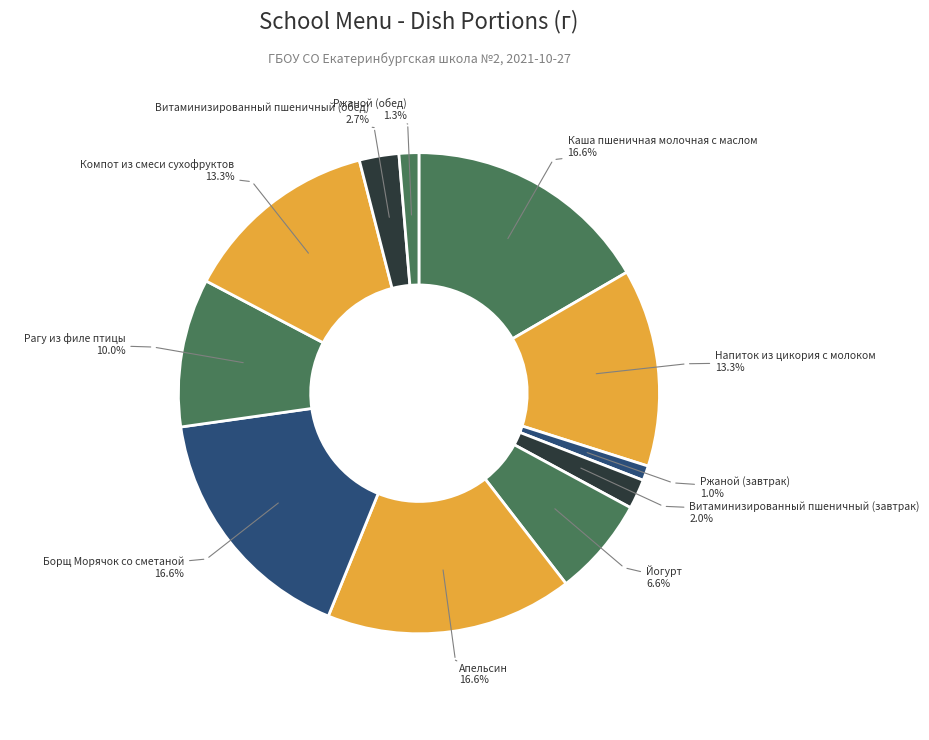

How many segments does this pie chart have?

11